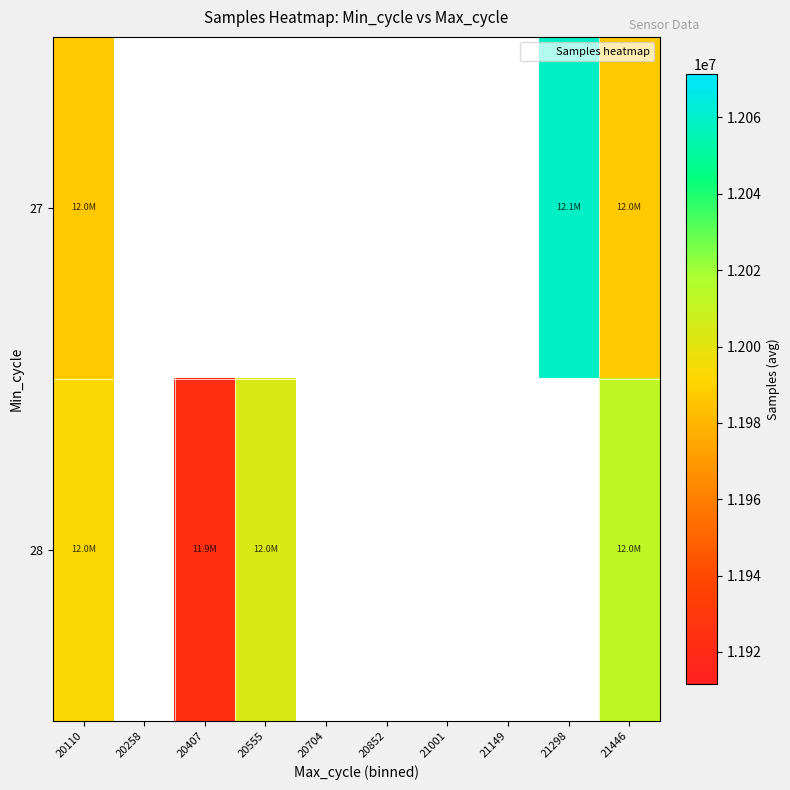

List the series in order of their overall mean, lowest first.

27, 28